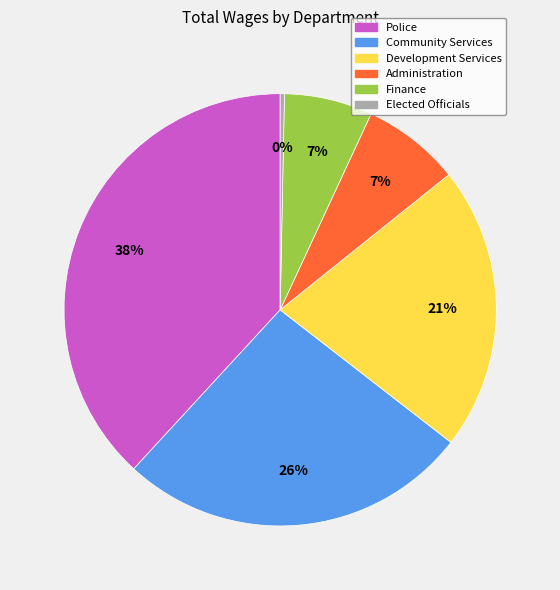

Is Finance the majority of the pie?

No